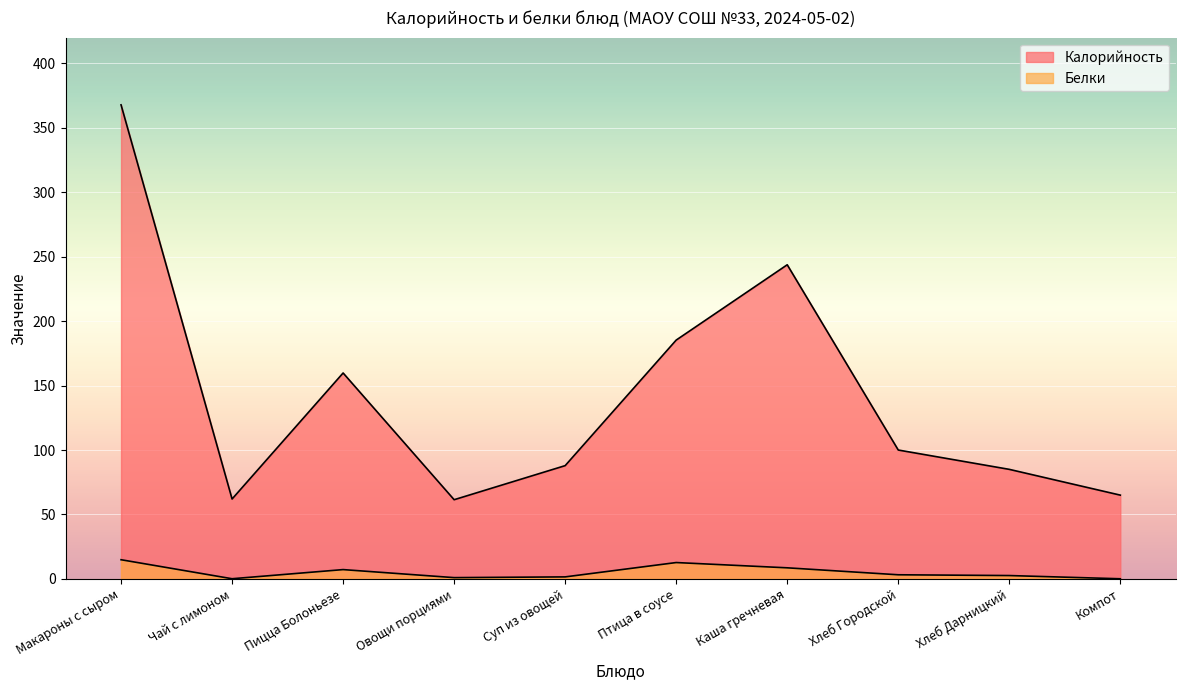

Does the chart display data point markers on the line(s)?

No